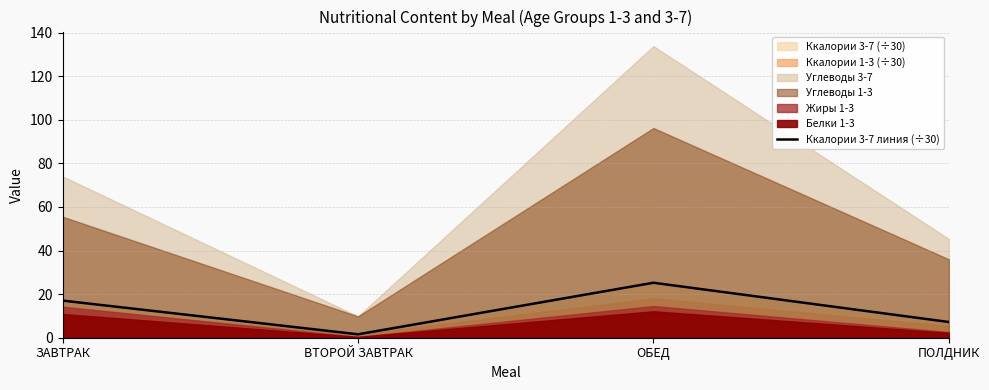

List the labels in order of value, largest first.

ОБЕД, ЗАВТРАК, ПОЛДНИК, ВТОРОЙ ЗАВТРАК